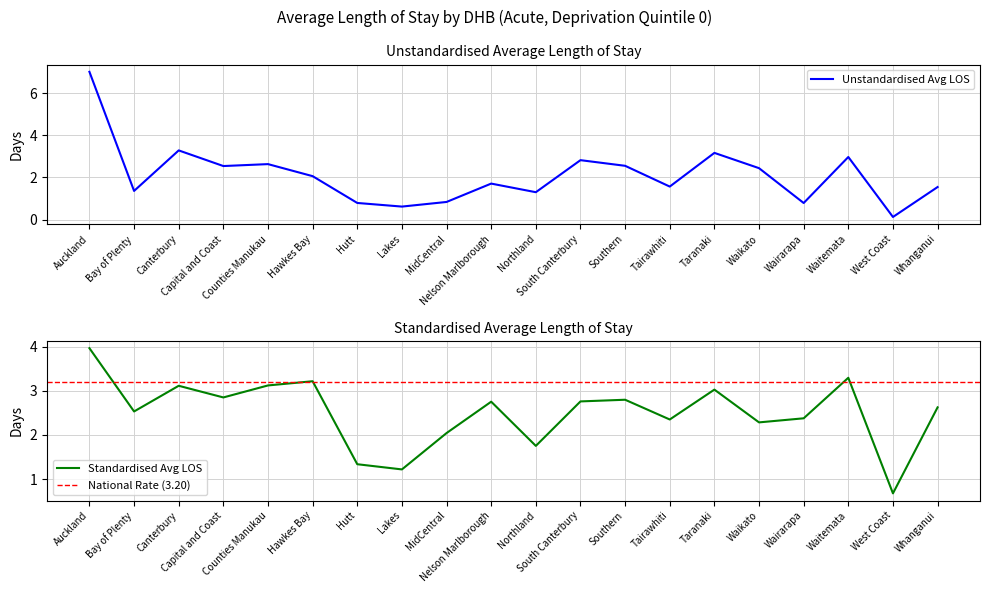

At which label is Standardised Avg LOS closest to 2?

MidCentral